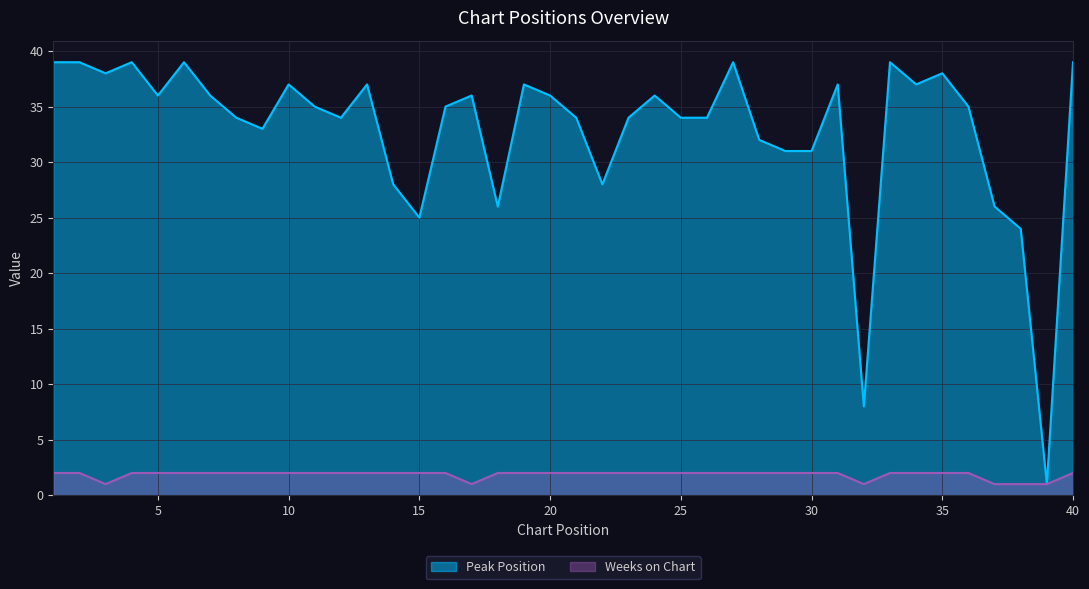

At which category is the sum across all series the highest?

1